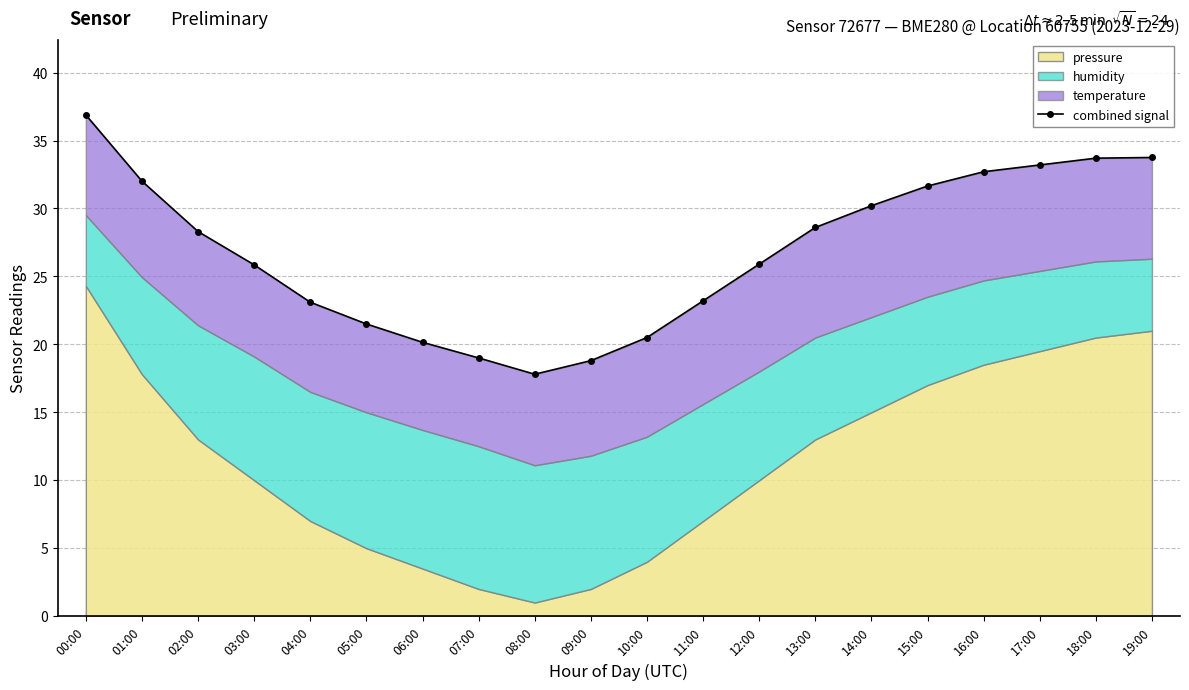

Is it true that the value at 16:00 is 52.7?

False